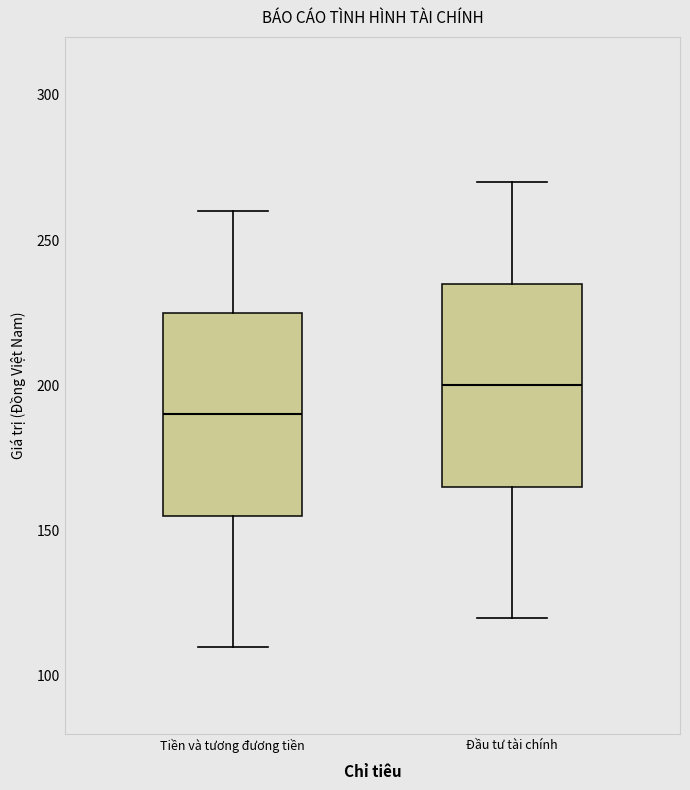

Which box has the highest median line?

Đầu tư tài chính